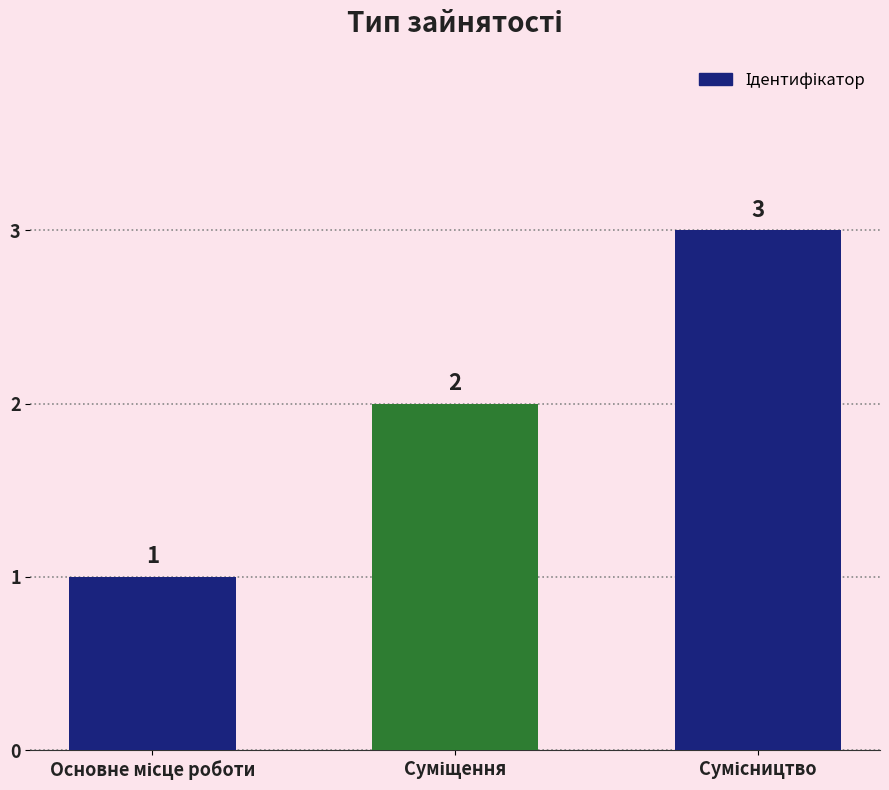

What is the average value?

2